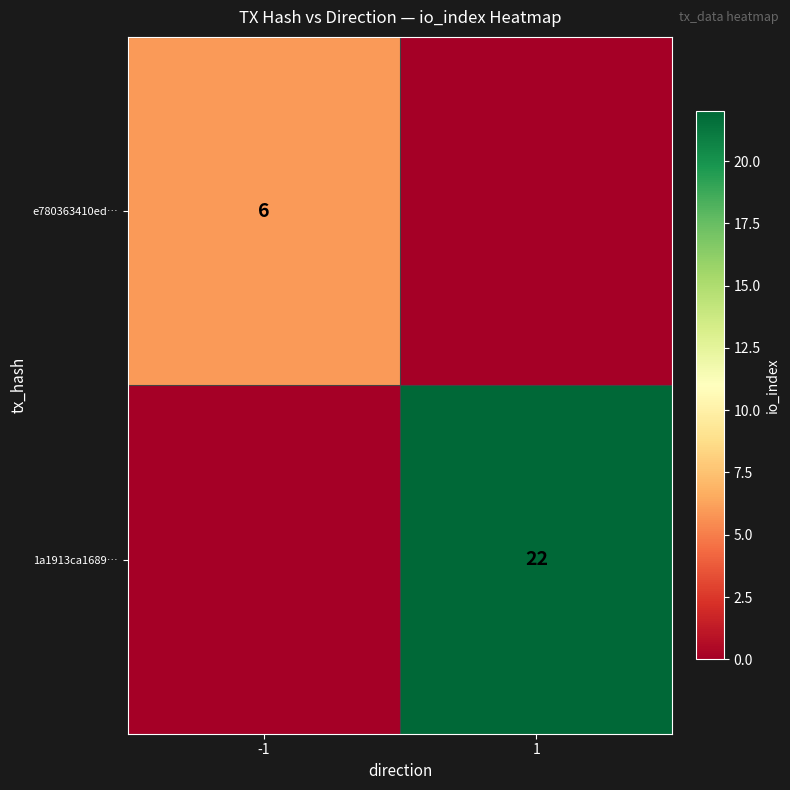

True or false: 1a1913ca1689… has a value of 34 at 1.

False